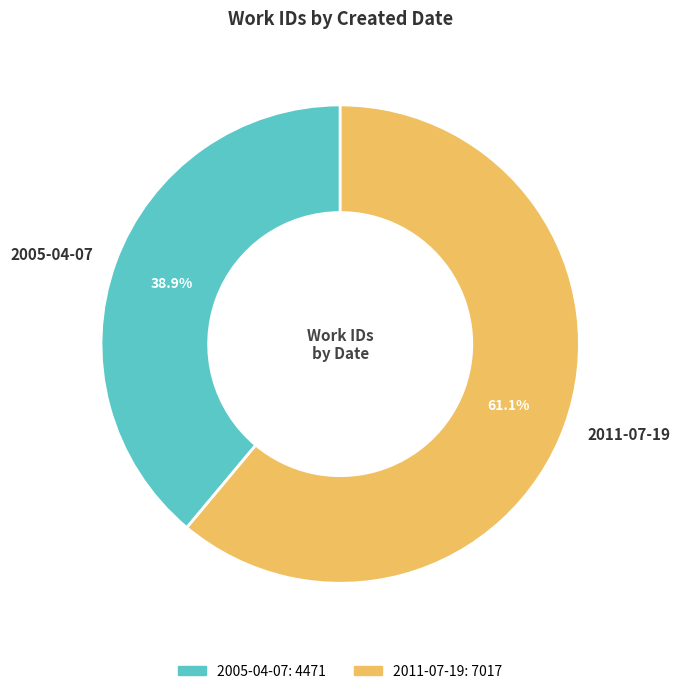

What is the majority slice?

2011-07-19